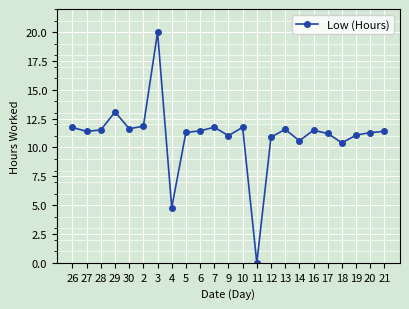

What position from the right is 18?

4